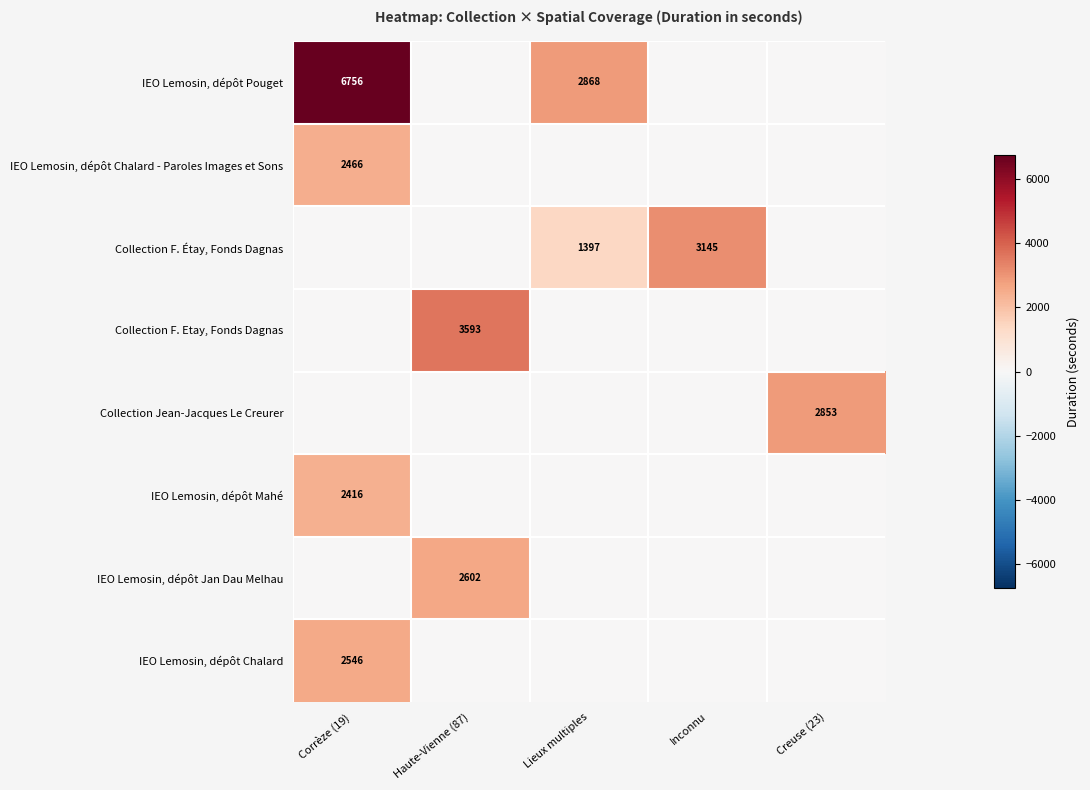

The IEO Lemosin, dépôt Pouget series shows 6756 at Corrèze (19). True or false?

True